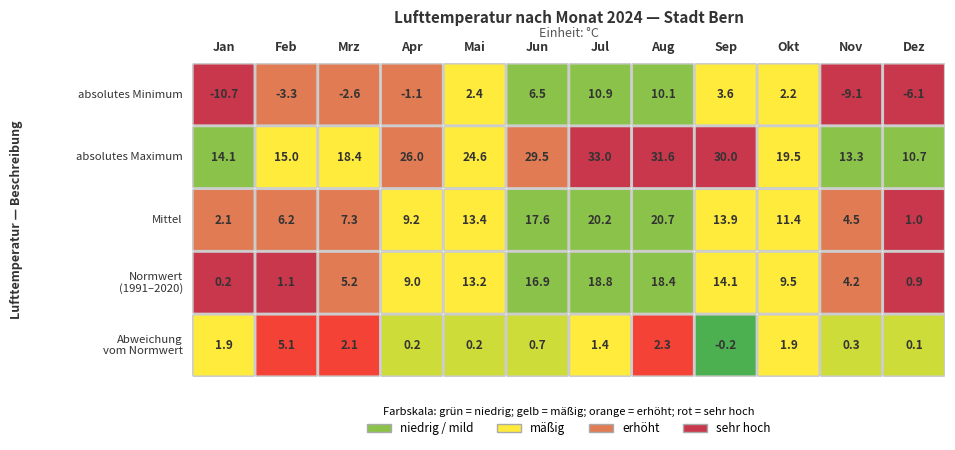

At which category is the sum across all series the highest?

Jul